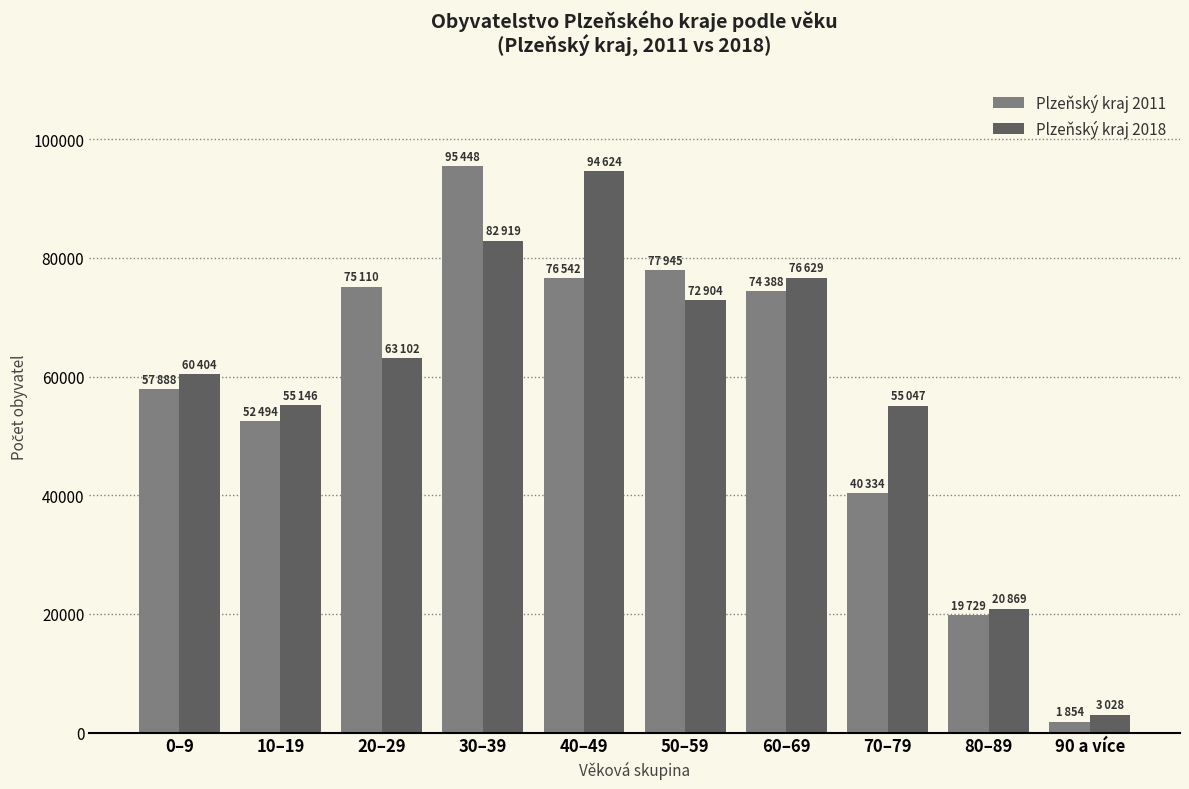

The value of Plzeňský kraj 2018 at 30–39 is 54821. True or false?

False